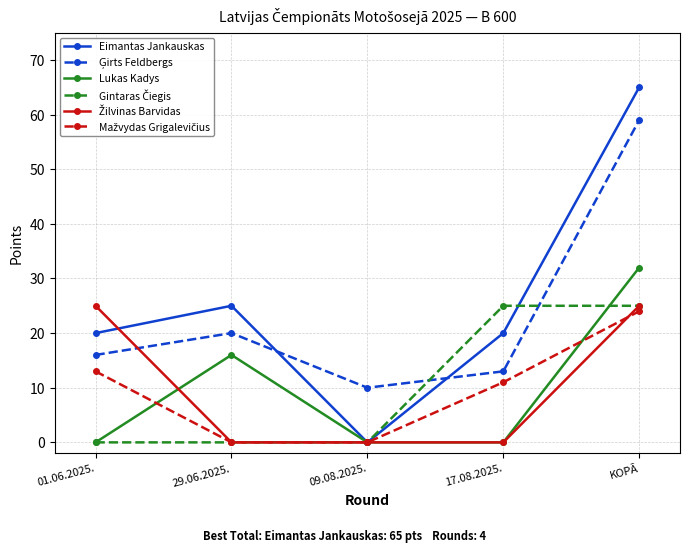

At which category does Lukas Kadys reach its first local peak?

29.06.2025.